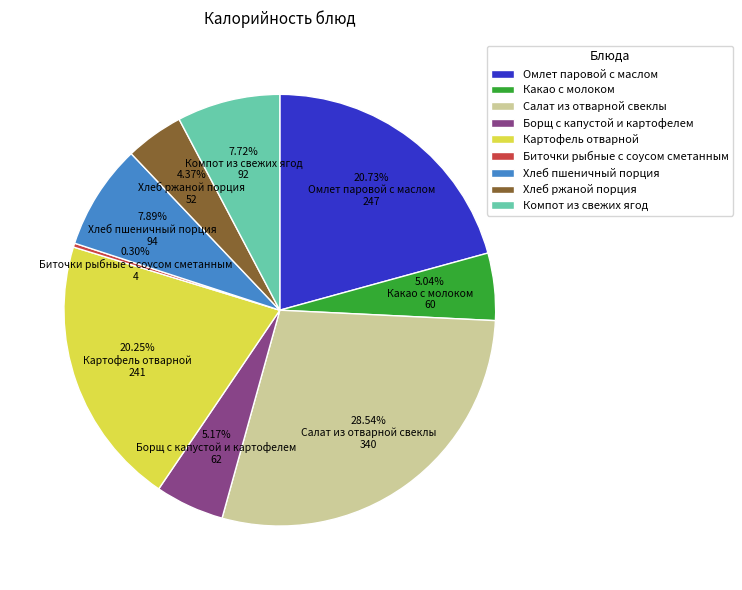

Does Борщ с капустой и картофелем account for over 50% of the chart?

No